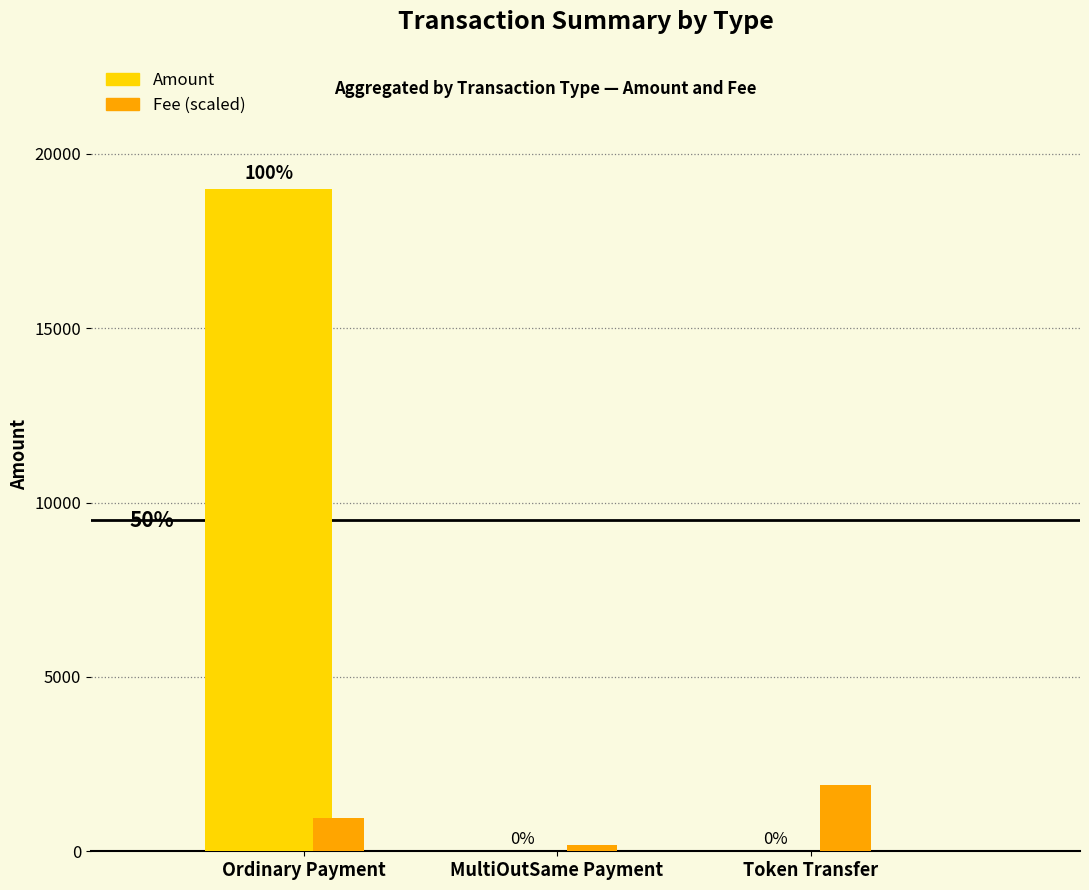

At which label is Amount closest to 9494?

MultiOutSame Payment